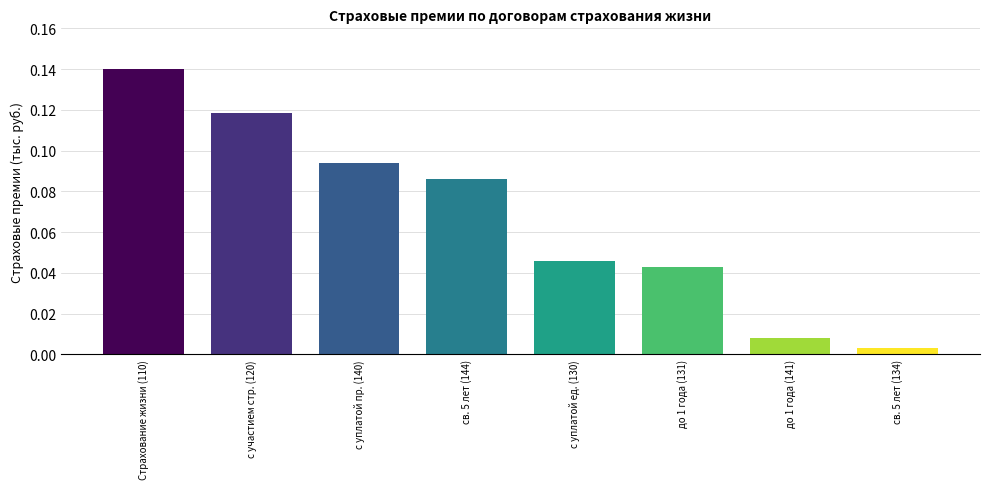

What is the sum of all values?

0.5